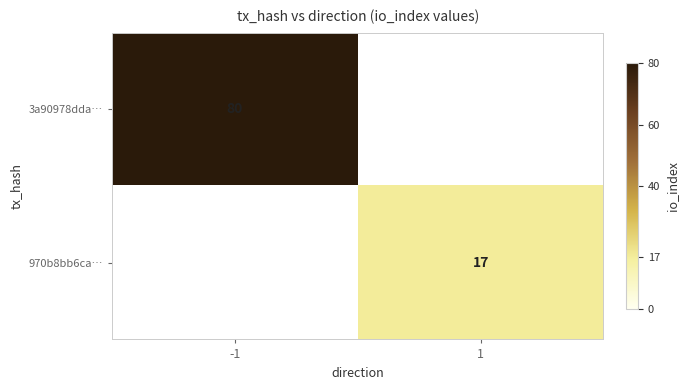

The 3a90978dda… series shows 80 at -1. True or false?

True